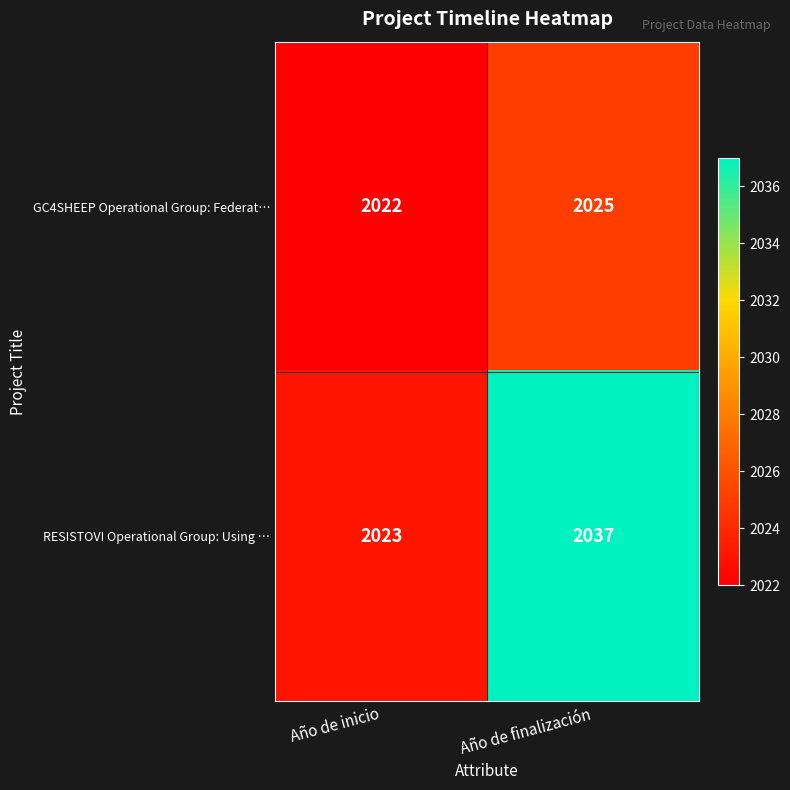

Reading left to right, list all the values displayed in this chart.

GC4SHEEP Operational Group: Federat…: Año de inicio=2022	Año de finalización=2025
RESISTOVI Operational Group: Using …: Año de inicio=2023	Año de finalización=2037